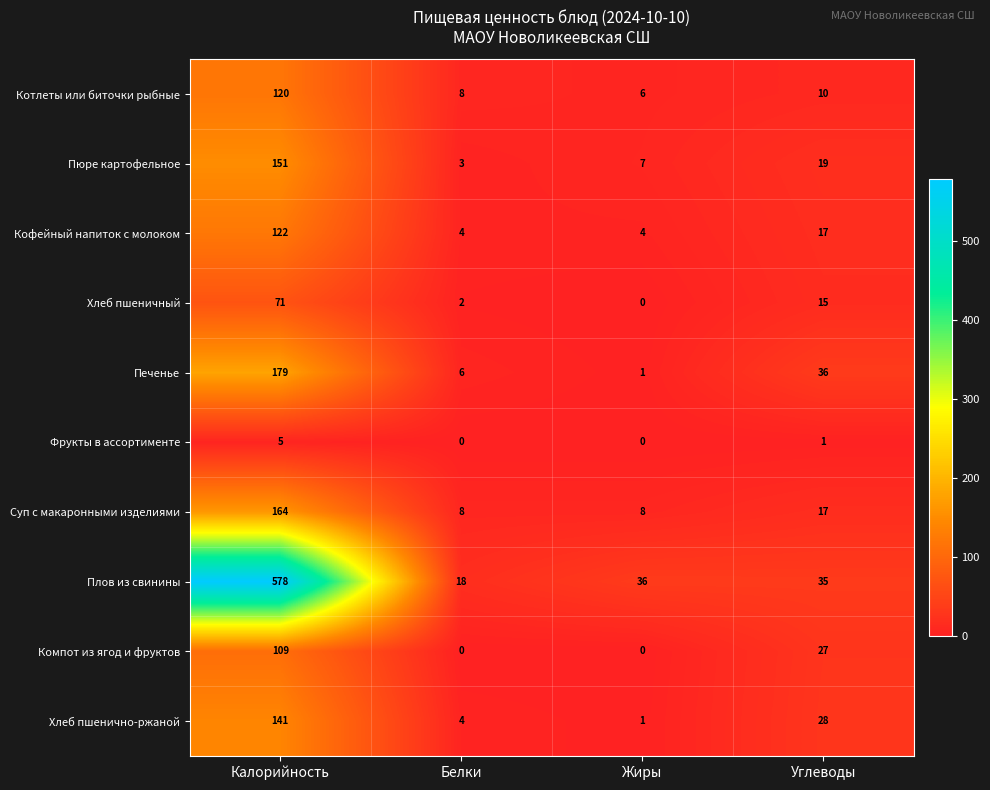

At which label does Плов из свинины first exceed 36?

Калорийность